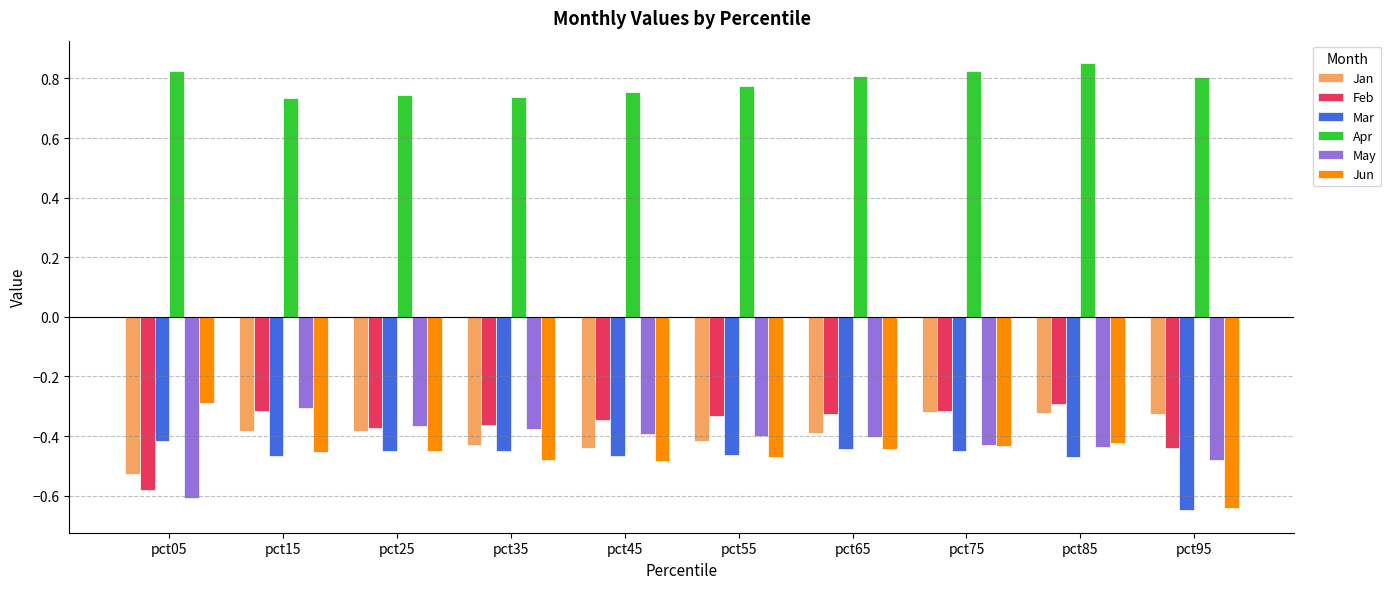

Where is May nearest to the value 0?

pct15